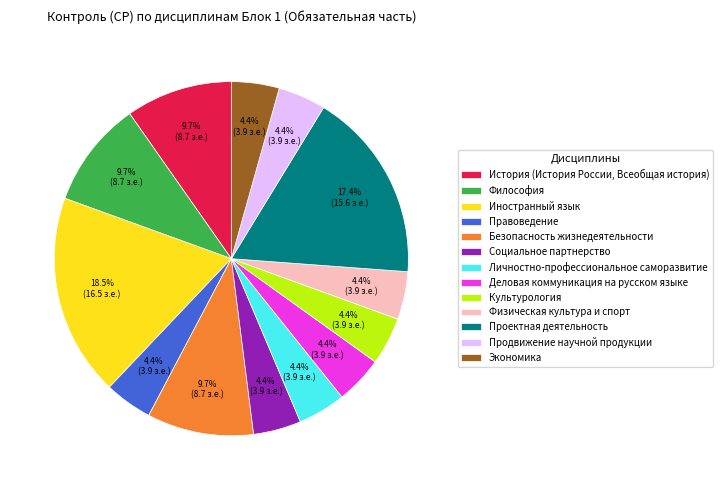

Is there any slice that represents more than half of the pie?

No